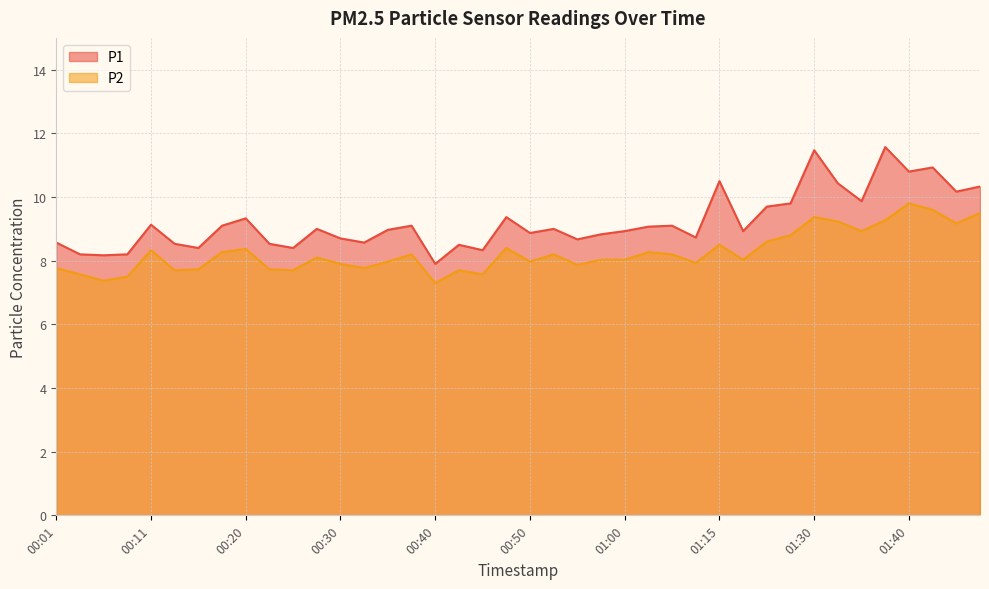

True or false: P2 and P1 intersect in this chart.

False